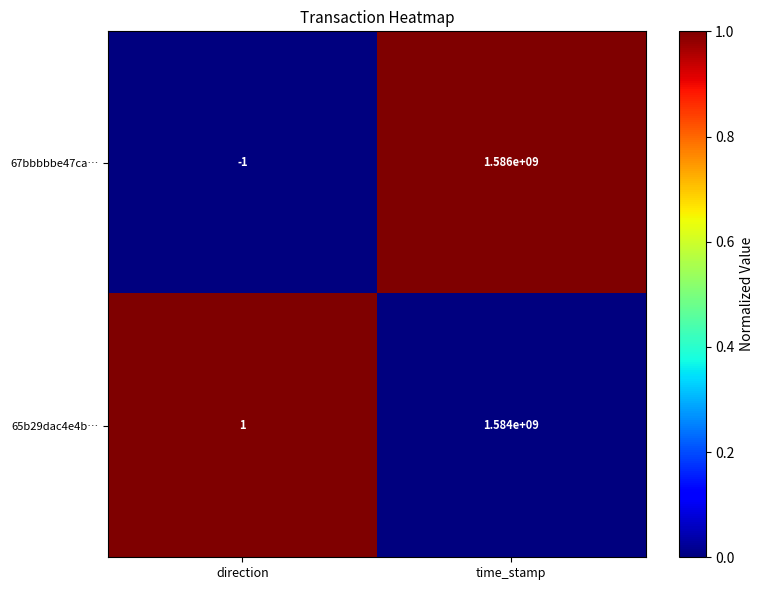

At which category does the chart reach its peak across all series?

time_stamp